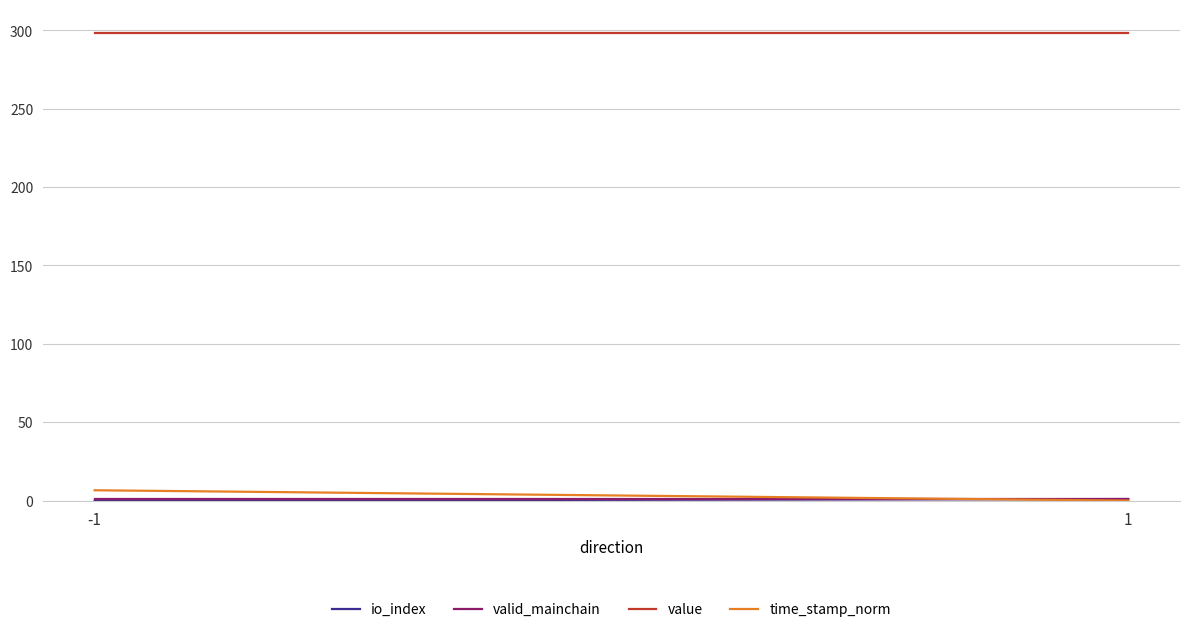

Reading left to right, what are all the values shown in this chart?

io_index: -1=0.0	1=1.0
valid_mainchain: -1=1.0	1=1.0
value: -1=298.5	1=298.5
time_stamp_norm: -1=6.6	1=0.0